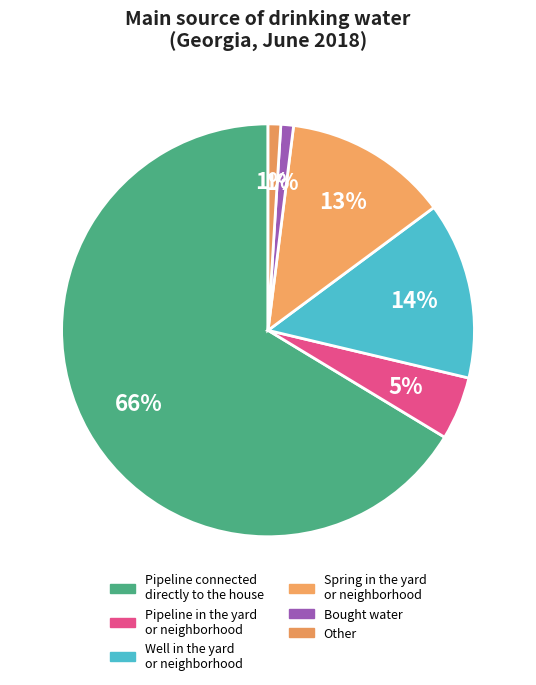

Count the number of slices in the pie.

6